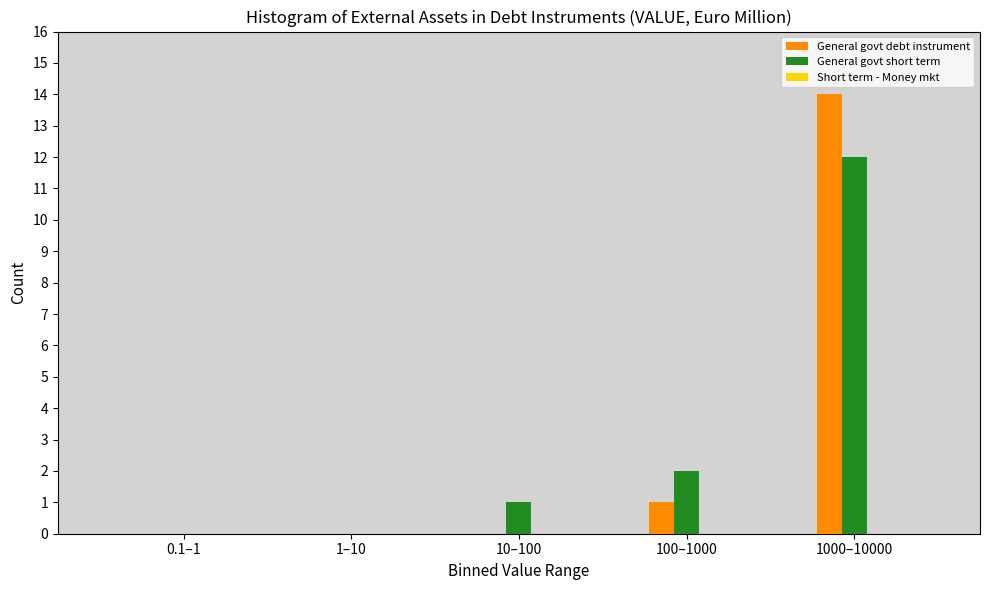

Between 1–10 and 1000–10000, which series saw the biggest shift?

General govt debt instrument